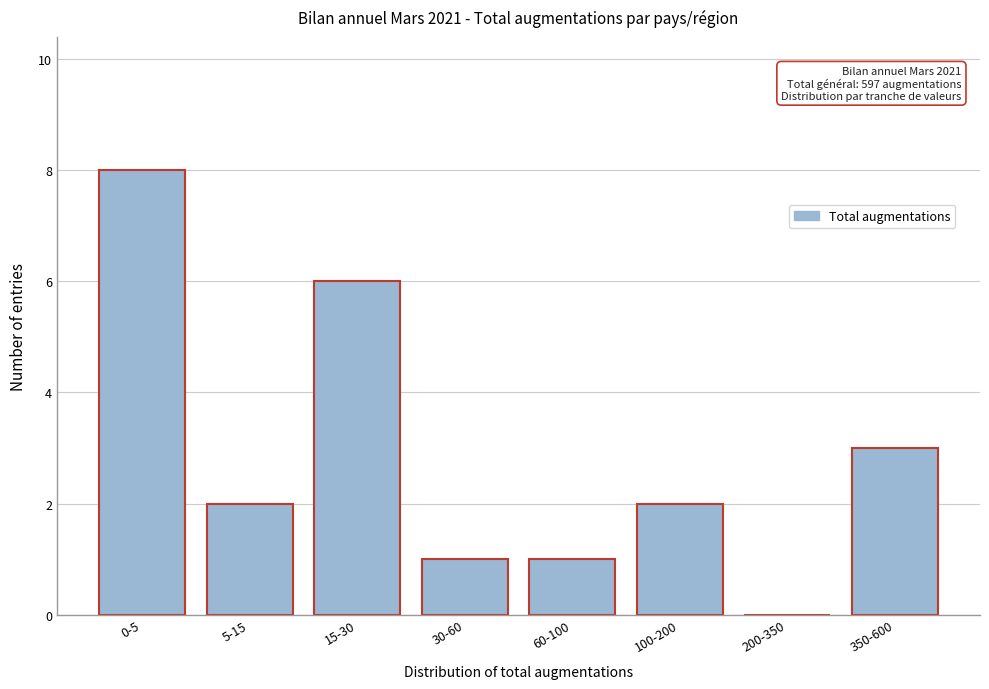

Reading left to right, extract all data points from this chart.

0-5=8	5-15=2	15-30=6	30-60=1	60-100=1	100-200=2	200-350=0	350-600=3